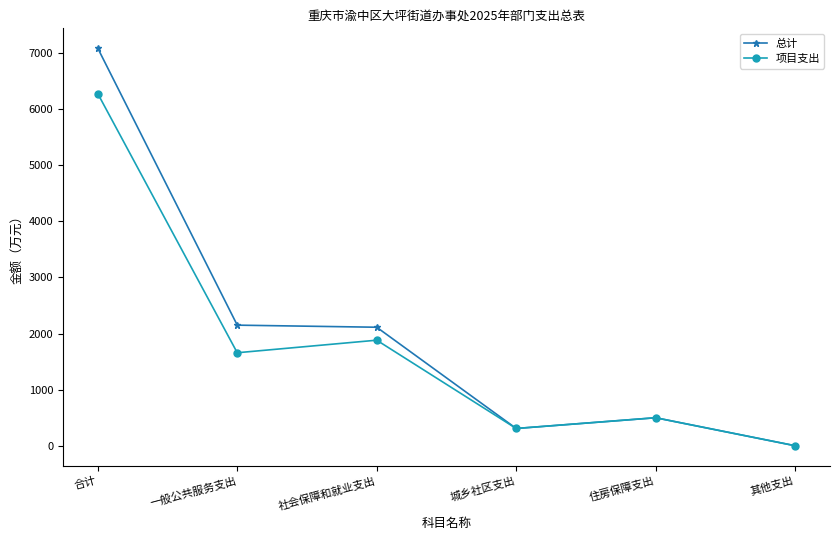

Is the value of 项目支出 at 一般公共服务支出 greater than the value of 总计 at 城乡社区支出?

Yes